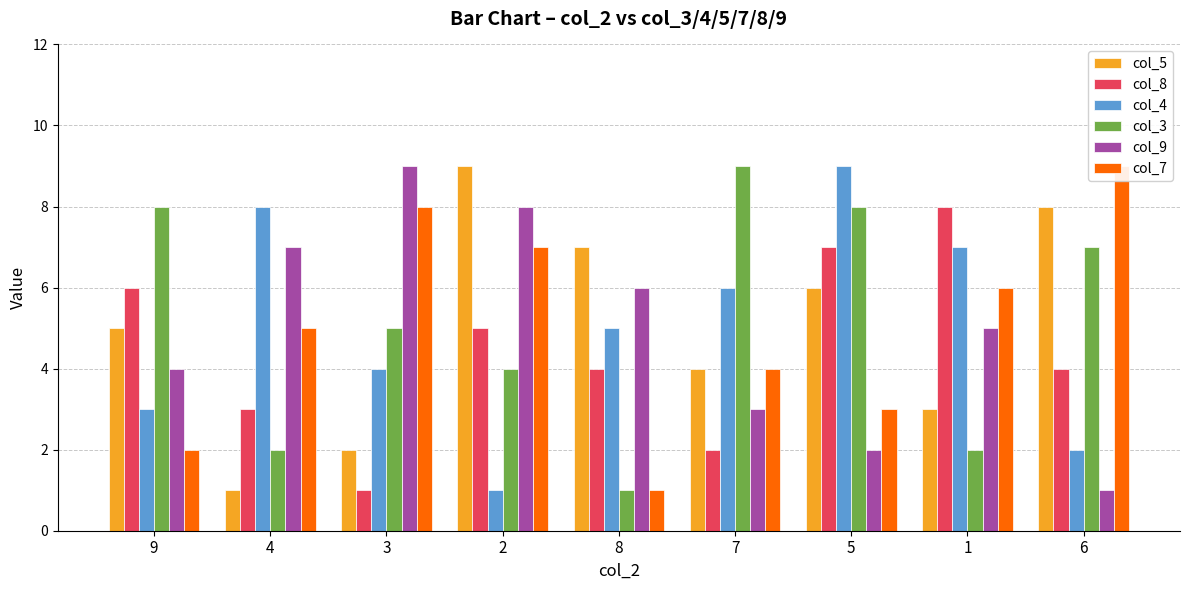

How many groups of bars are there?

9